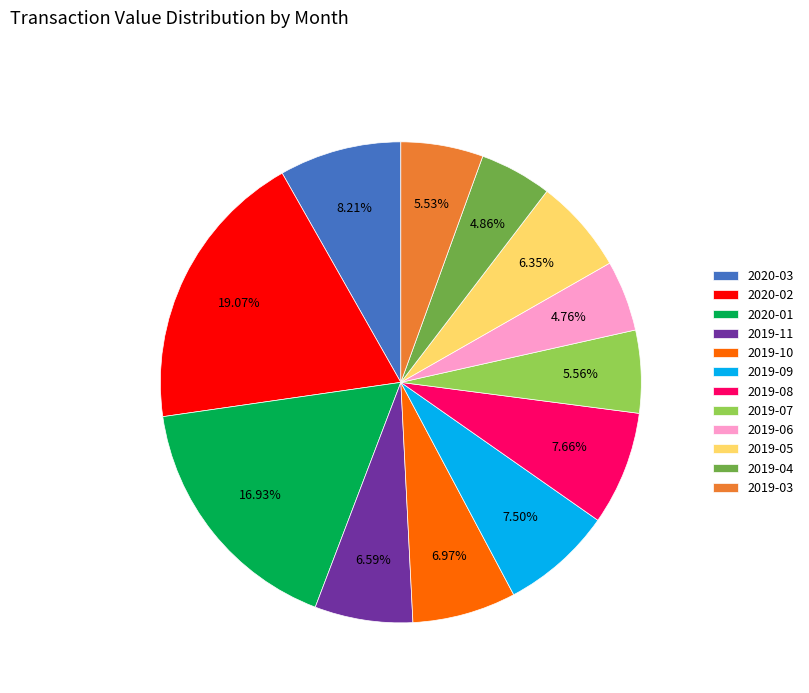

Do 2019-05 and 2019-10 together represent more than half of the pie?

No